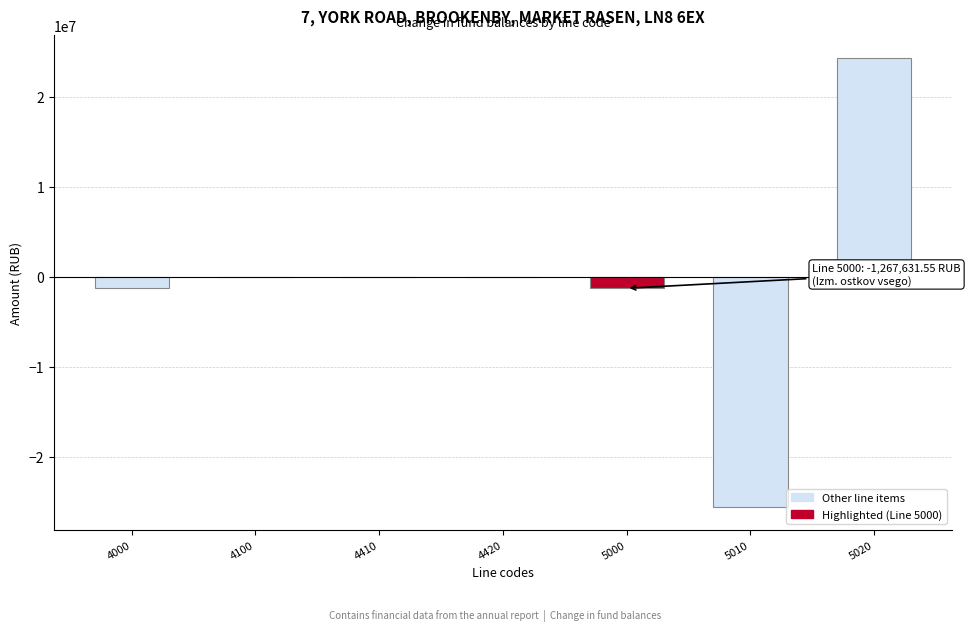

What is the greatest value displayed?

24336884.5